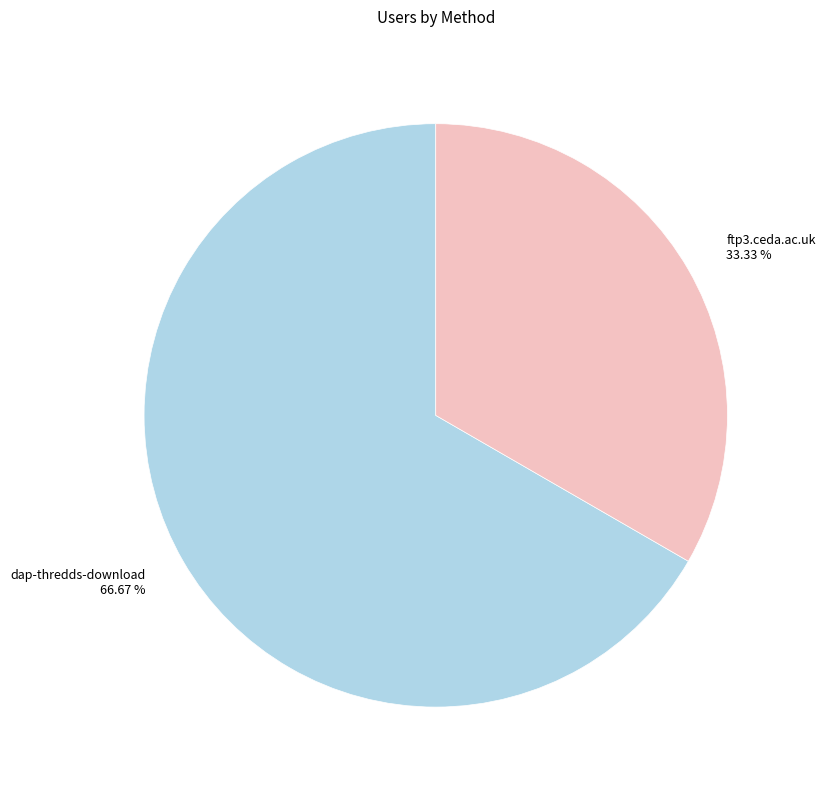

How much of the chart is everything except ftp3.ceda.ac.uk?

66.7%